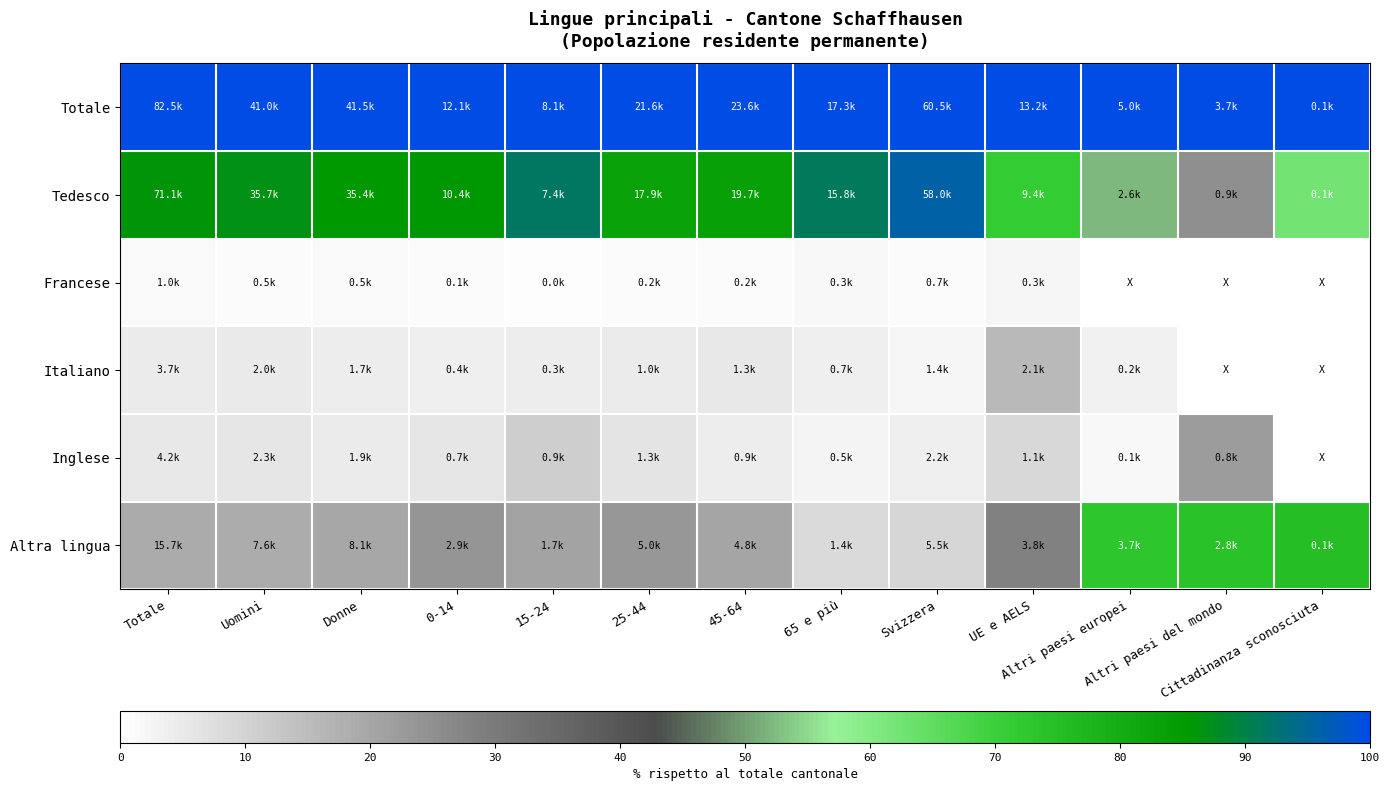

Which series has the largest total across all categories?

Totale